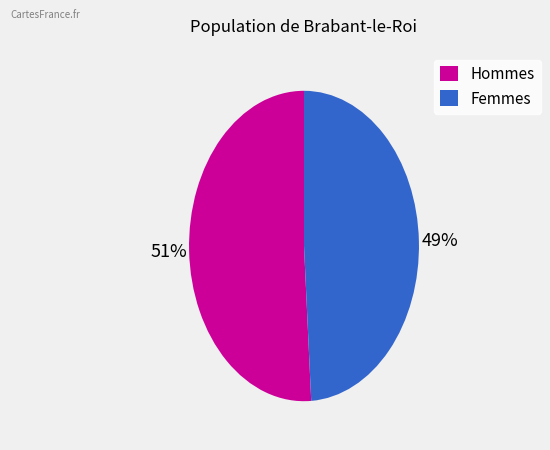

What is the smallest slice in the pie chart?

Femmes